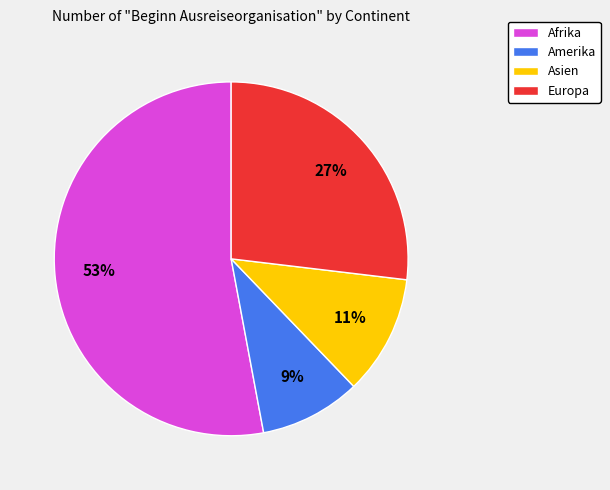

Rank the categories by value from highest to lowest.

Afrika, Europa, Asien, Amerika